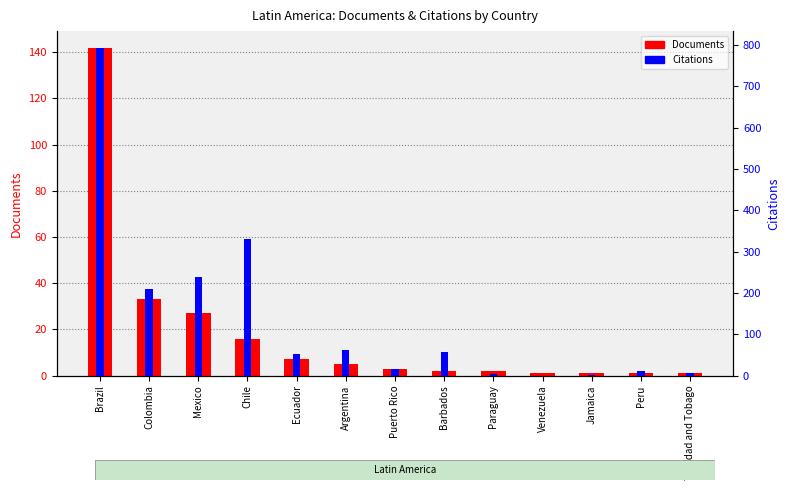

What is the average value of the Documents series?

19